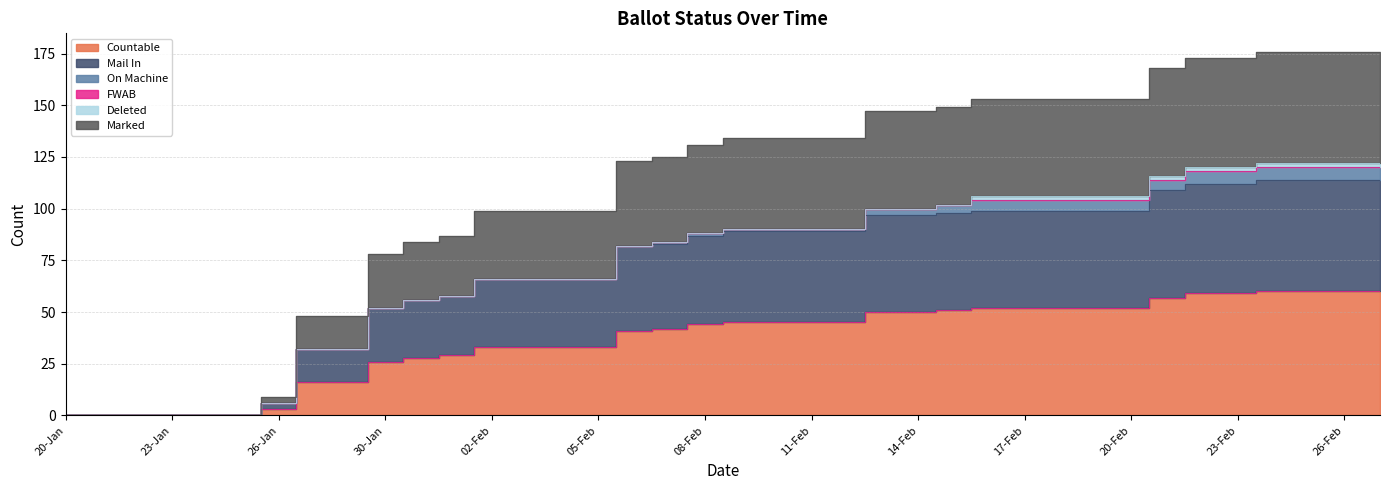

Which label corresponds to the smallest value in the chart?

20-Jan